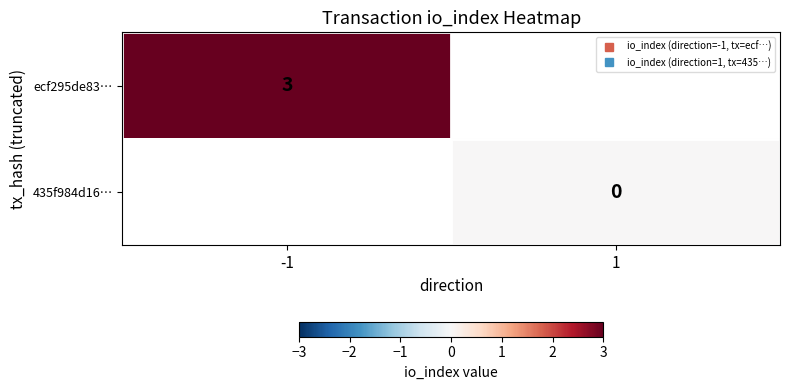

The ecf295de83… series shows 3.0 at -1. True or false?

True